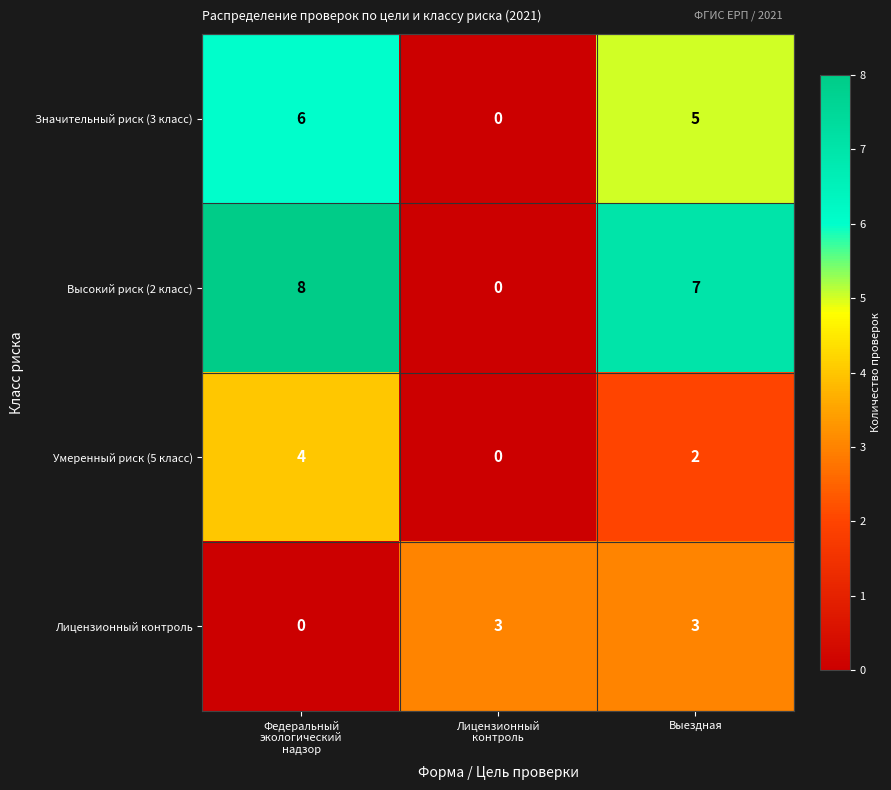

Which series changed the most between Лицензионный
контроль and Выездная?

Высокий риск (2 класс)